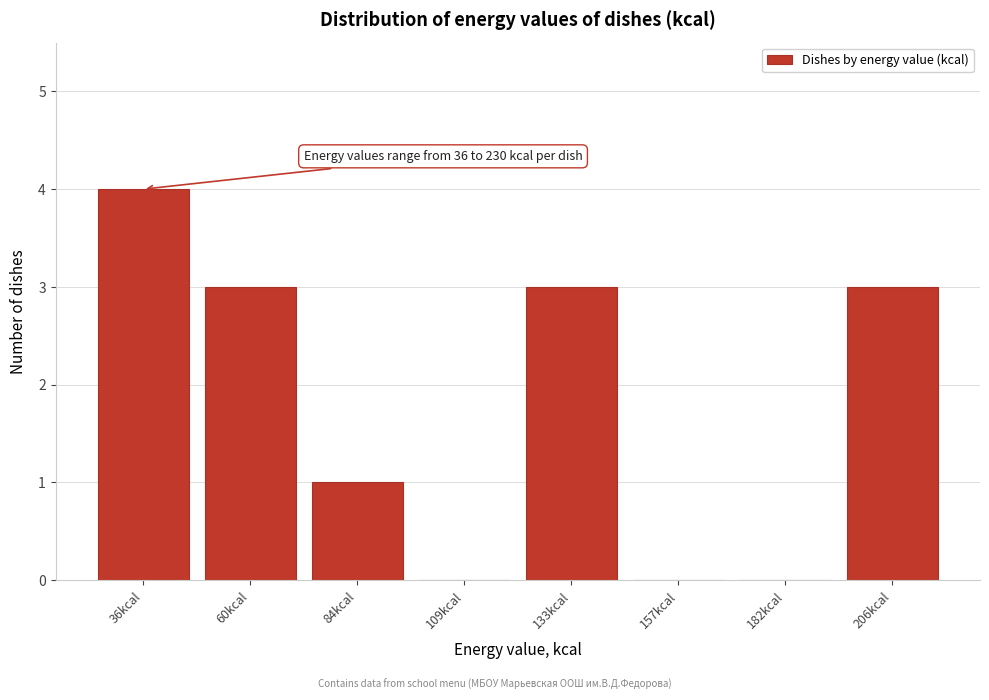

Reading left to right, extract all data points from this chart.

36kcal=4	60kcal=3	84kcal=1	109kcal=0	133kcal=3	157kcal=0	182kcal=0	206kcal=3